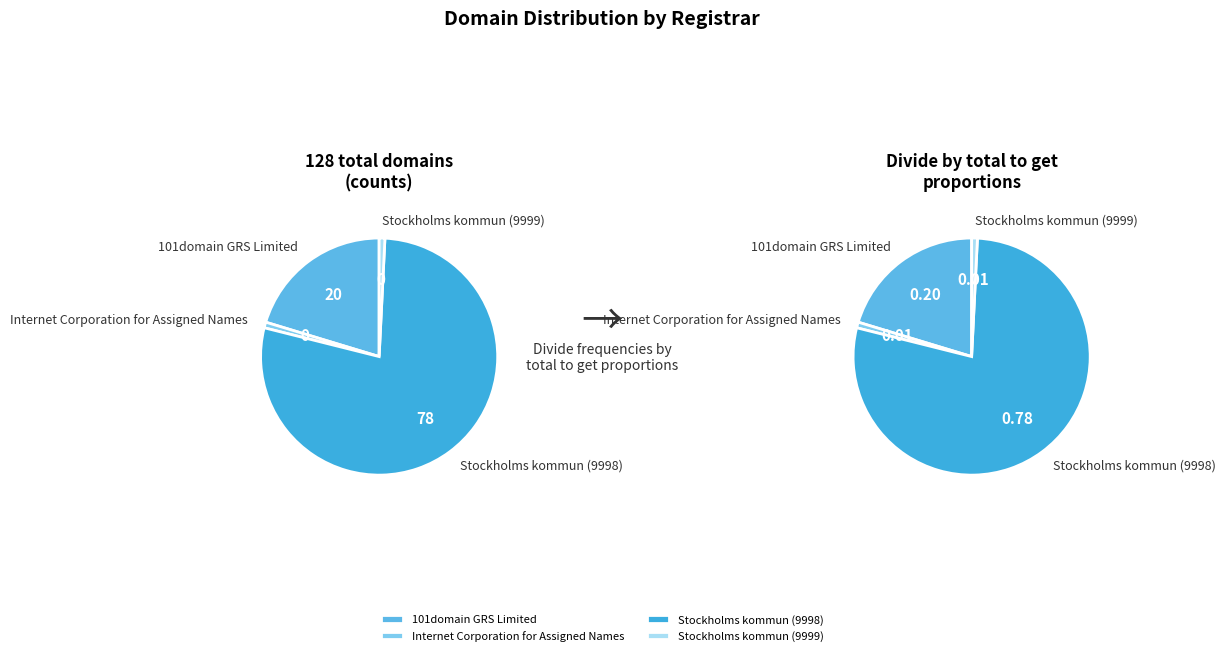

How many slices are in this pie chart?

4